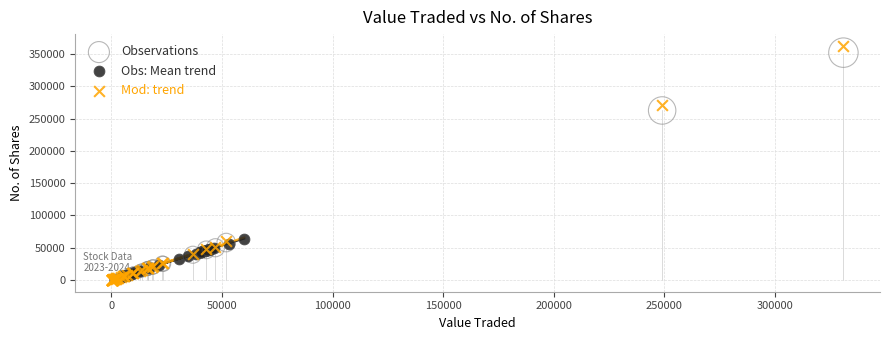

What are all the series names shown in the legend?

Observations, Obs: Mean trend, Mod: trend